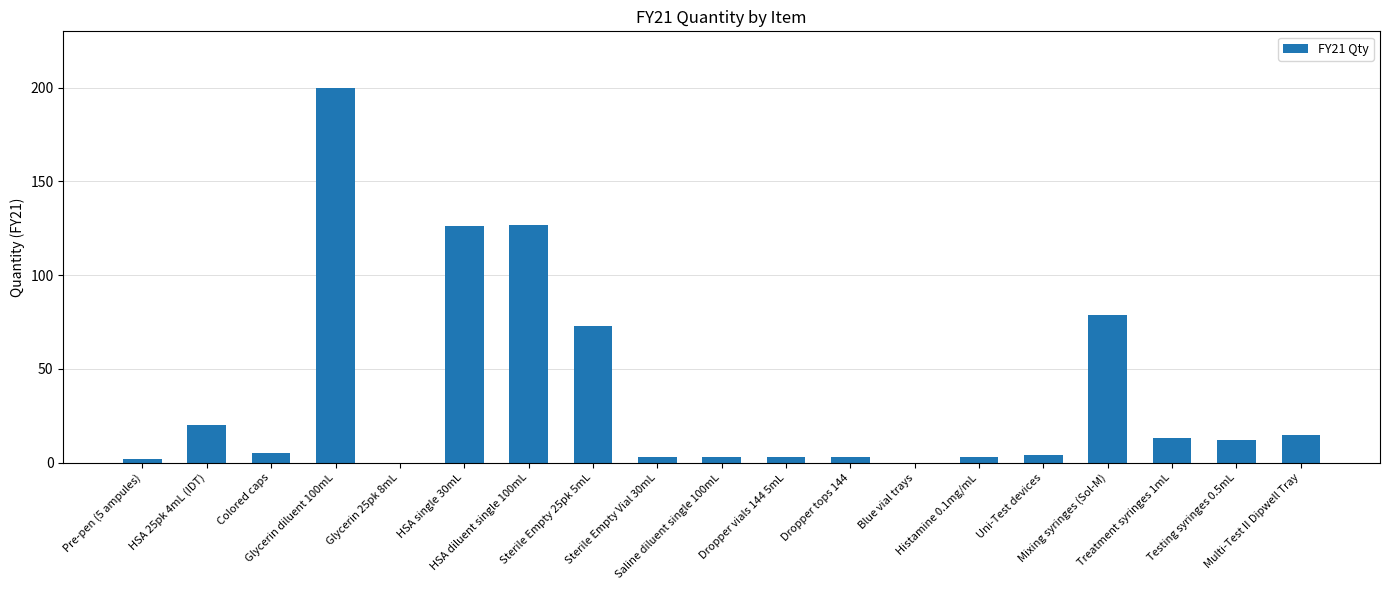

How many data points does each series have?

19